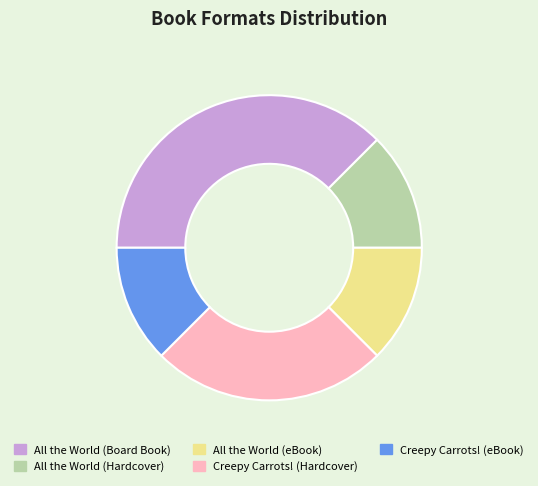

What is the largest slice in the pie chart?

All the World (Board Book)